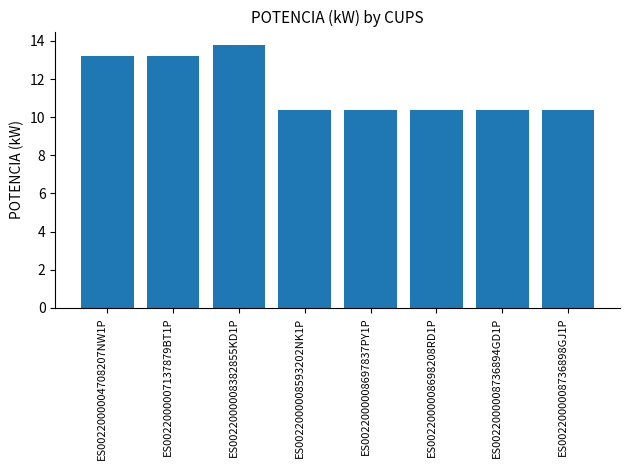

How many bars are there in total?

8